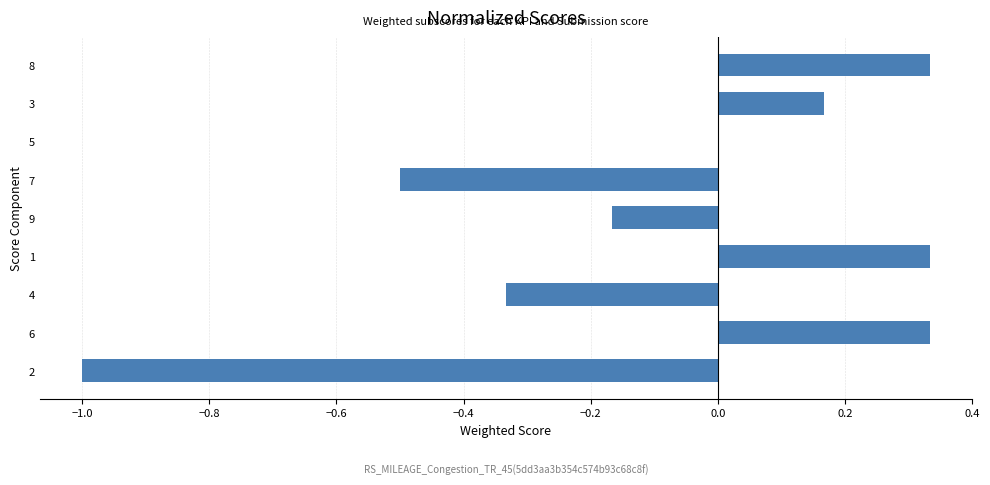

Between 2 and 7, which is larger?

7